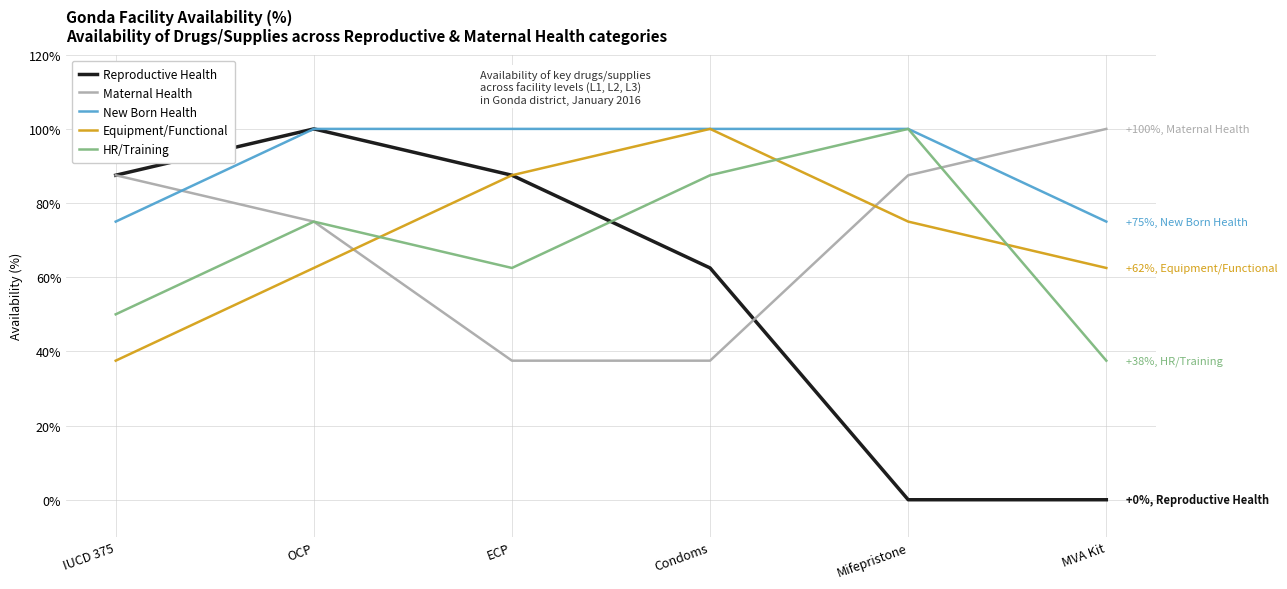

True or false: Reproductive Health has more than 1 interior local peaks.

False